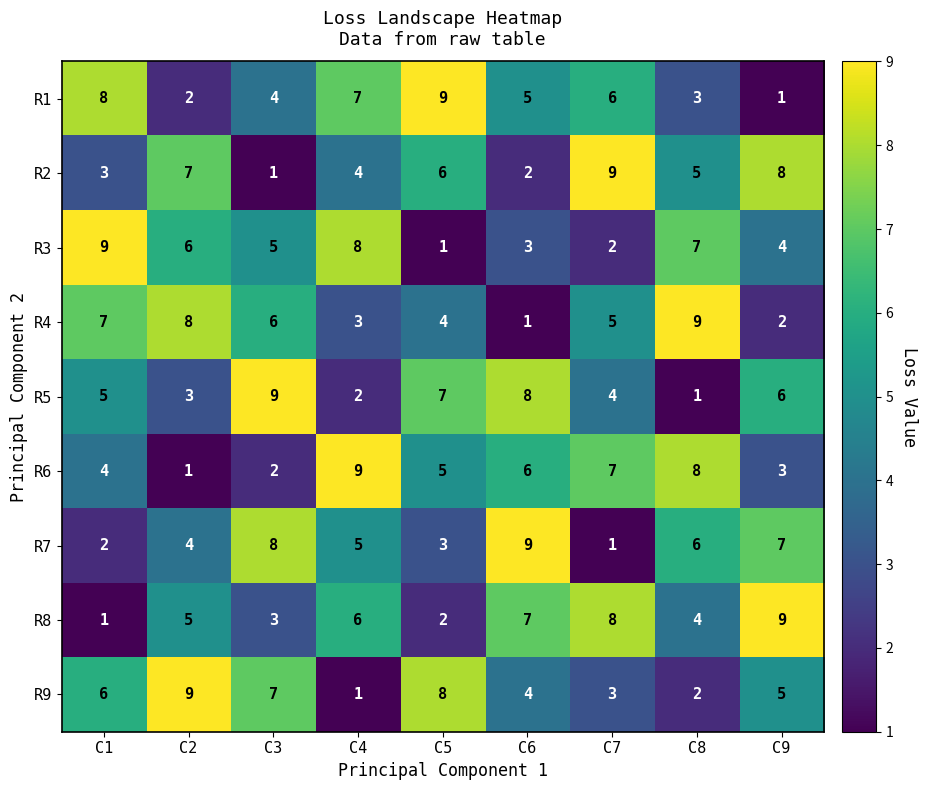

What is the difference between the second highest and minimum values in the R2 series?

7